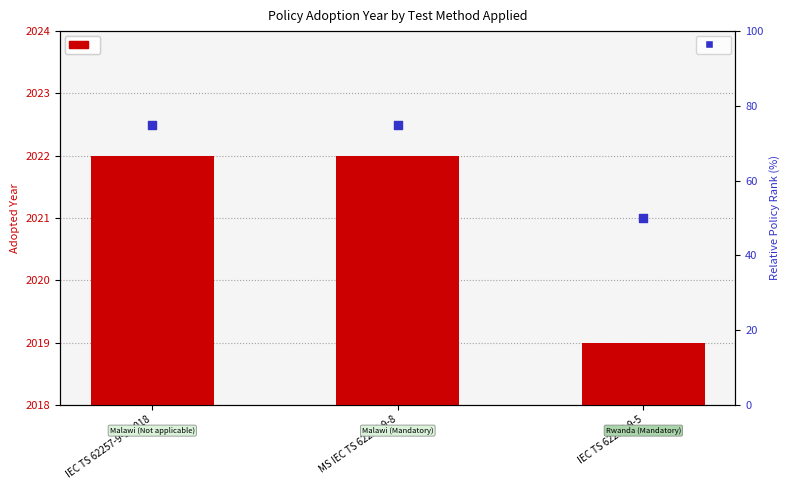

Which series has the largest Y range (max minus min)?

Relative Policy Rank